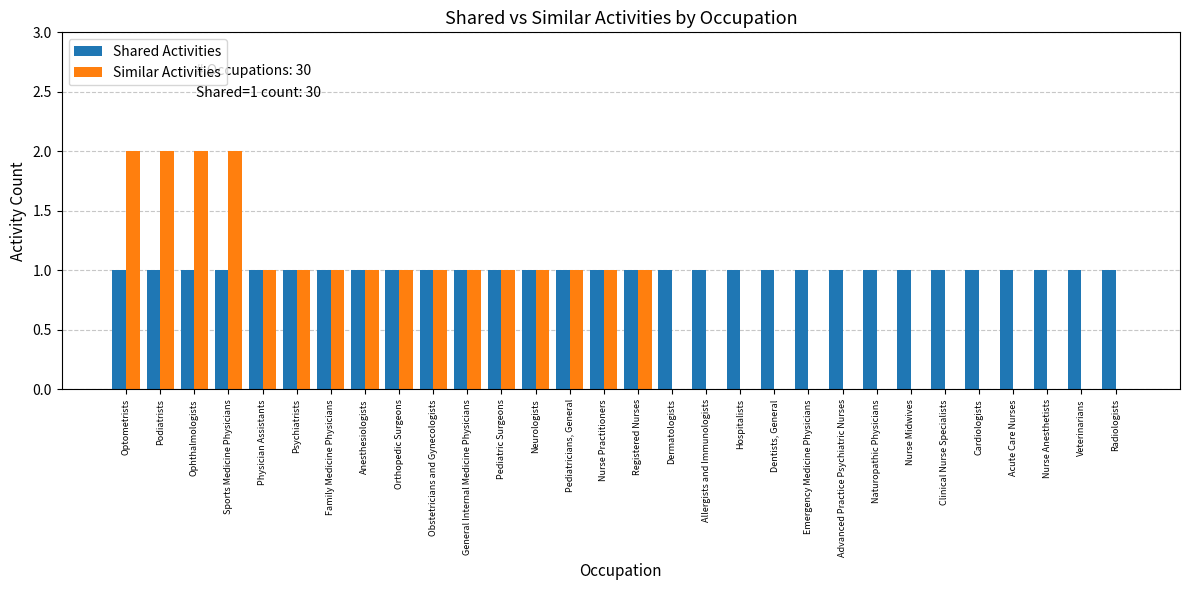

Reading left to right, list all the values displayed in this chart.

Shared Activities: Optometrists=1	Podiatrists=1	Ophthalmologists=1	Sports Medicine Physicians=1	Physician Assistants=1	Psychiatrists=1	Family Medicine Physicians=1	Anesthesiologists=1	Orthopedic Surgeons=1	Obstetricians and Gynecologists=1	General Internal Medicine Physicians=1	Pediatric Surgeons=1	Neurologists=1	Pediatricians, General=1	Nurse Practitioners=1	Registered Nurses=1	Dermatologists=1	Allergists and Immunologists=1	Hospitalists=1	Dentists, General=1	Emergency Medicine Physicians=1	Advanced Practice Psychiatric Nurses=1	Naturopathic Physicians=1	Nurse Midwives=1	Clinical Nurse Specialists=1	Cardiologists=1	Acute Care Nurses=1	Nurse Anesthetists=1	Veterinarians=1	Radiologists=1
Similar Activities: Optometrists=2	Podiatrists=2	Ophthalmologists=2	Sports Medicine Physicians=2	Physician Assistants=1	Psychiatrists=1	Family Medicine Physicians=1	Anesthesiologists=1	Orthopedic Surgeons=1	Obstetricians and Gynecologists=1	General Internal Medicine Physicians=1	Pediatric Surgeons=1	Neurologists=1	Pediatricians, General=1	Nurse Practitioners=1	Registered Nurses=1	Dermatologists=0	Allergists and Immunologists=0	Hospitalists=0	Dentists, General=0	Emergency Medicine Physicians=0	Advanced Practice Psychiatric Nurses=0	Naturopathic Physicians=0	Nurse Midwives=0	Clinical Nurse Specialists=0	Cardiologists=0	Acute Care Nurses=0	Nurse Anesthetists=0	Veterinarians=0	Radiologists=0